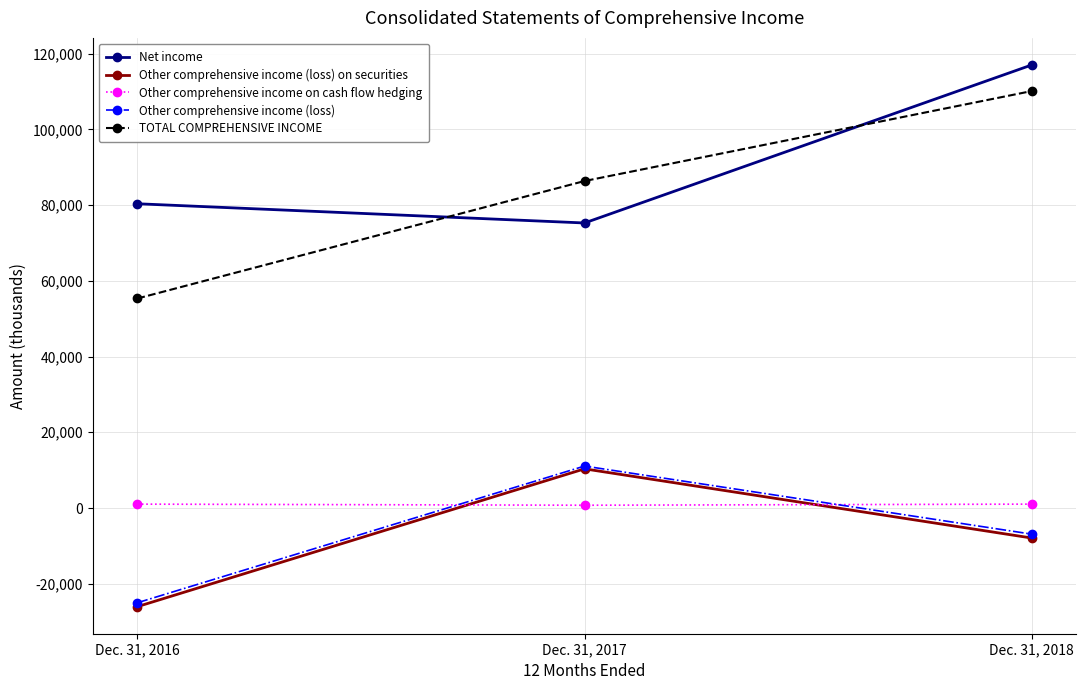

Rank the categories by Other comprehensive income on cash flow hedging value from lowest to highest.

Dec. 31, 2017, Dec. 31, 2016, Dec. 31, 2018